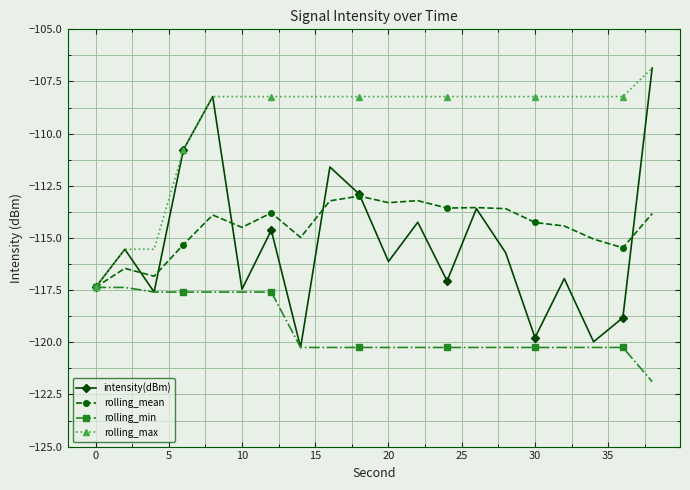

What is the value of the rolling_max point at the 6th from the left?

-108.2